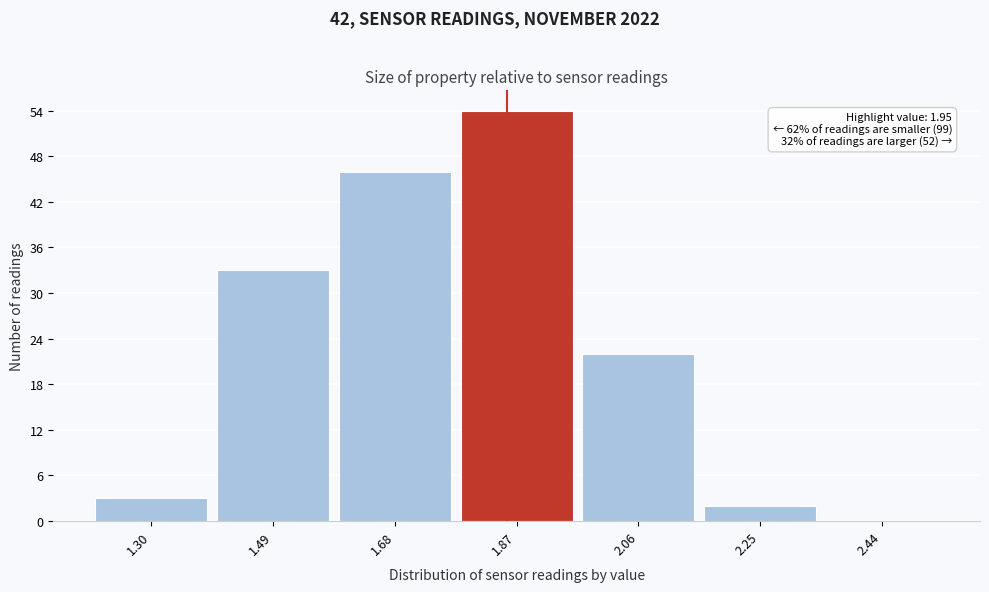

Reading right to left, list all the values displayed in this chart.

2.44=0	2.25=2	2.06=22	1.87=54	1.68=46	1.49=33	1.30=3